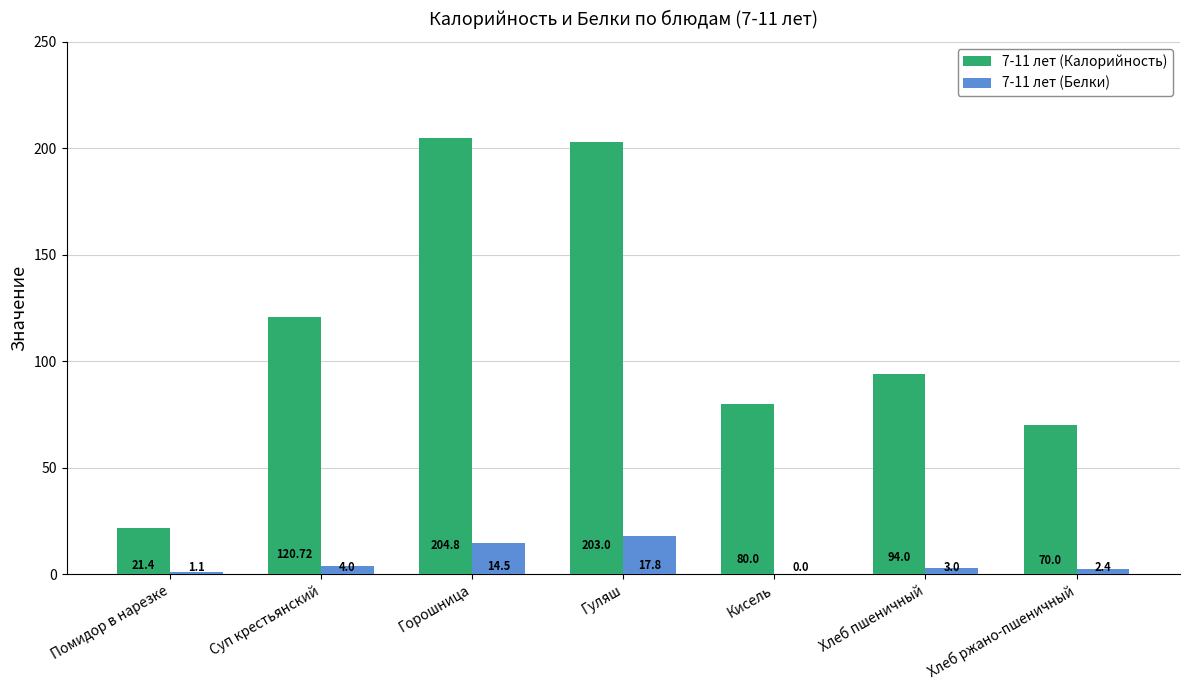

What is the sum of all 7-11 лет (Белки) values?

42.8